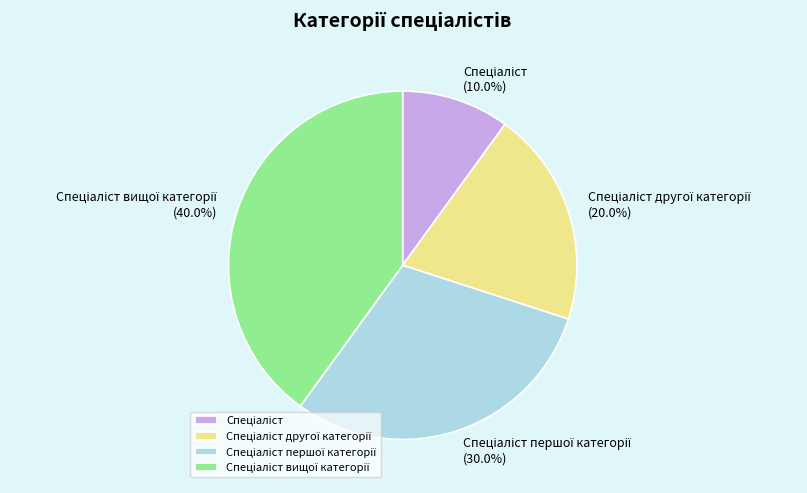

How many slices are in this pie chart?

4